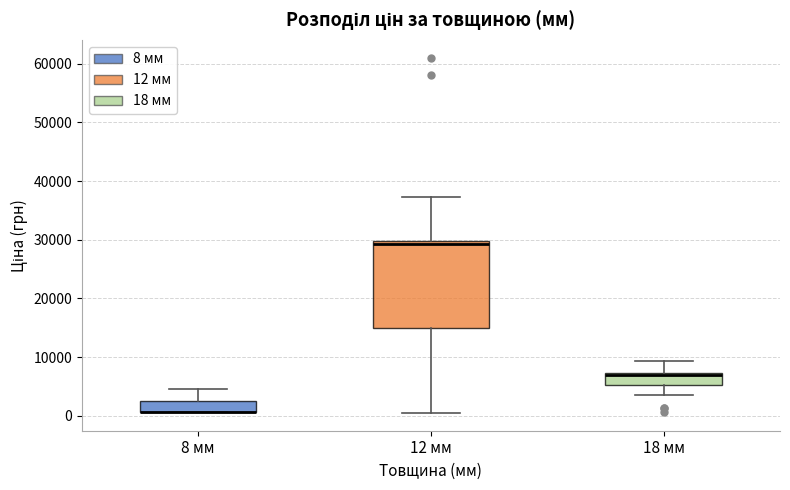

Reading left to right, read every box against the y-axis: the position of its median line, the range the box covers, and the ends of its whiskers. The values are not printed on the chart, so give them approximately, as read against the axis.

8 мм: median 1000 (drawn on the box's lower edge), box 1000 to 3000, whiskers 1000 to 5000
12 мм: median 29000, box 15000 to 30000, whiskers 0 to 37000
18 мм: median 7000 (just below the box's upper edge), box 5000 to 7000, whiskers 4000 to 9000